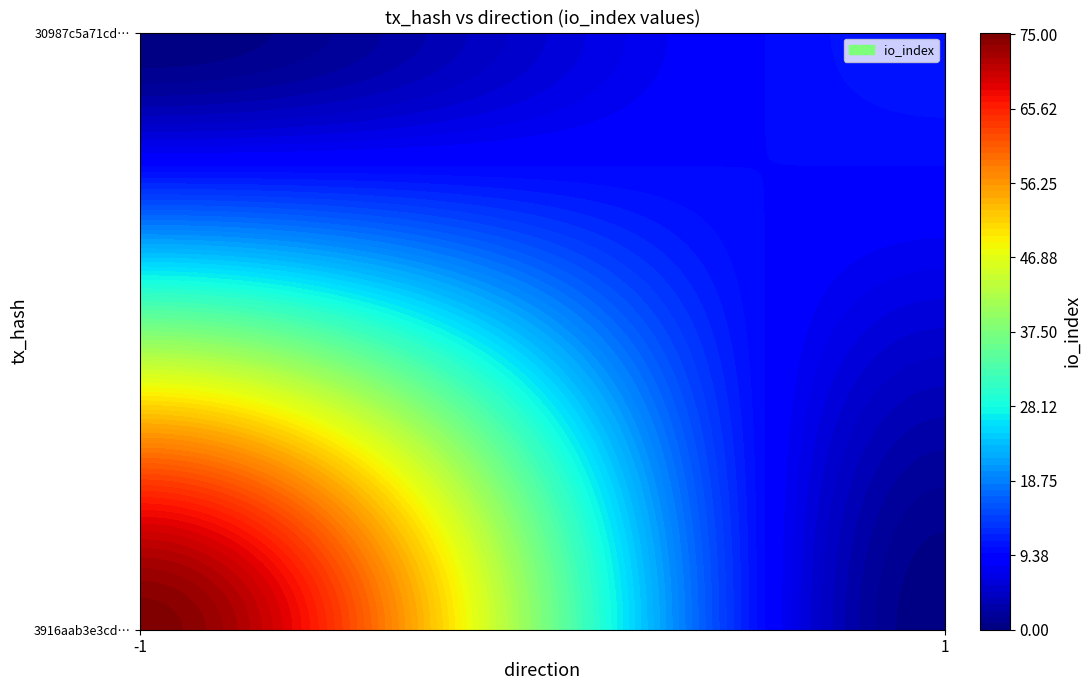

The value of 3916aab3e3cdc84d0a6c16d62e6fb06c5d2f6d4 at direction is -2. True or false?

False